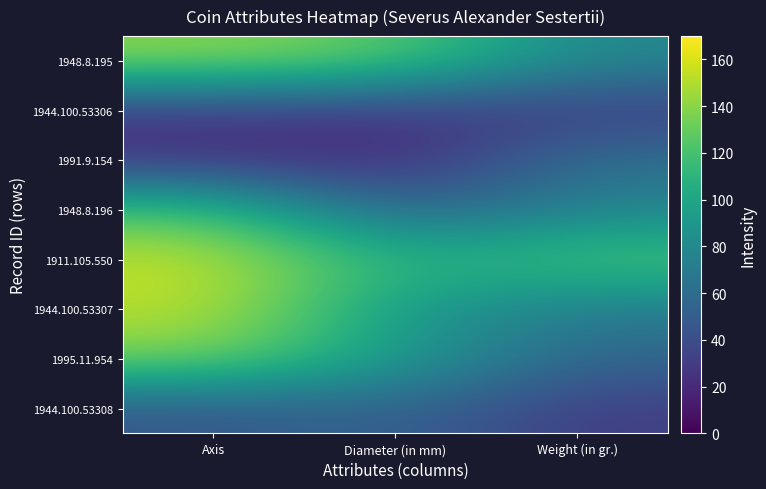

What is the total value across all series at Diameter (in mm)?

573.1